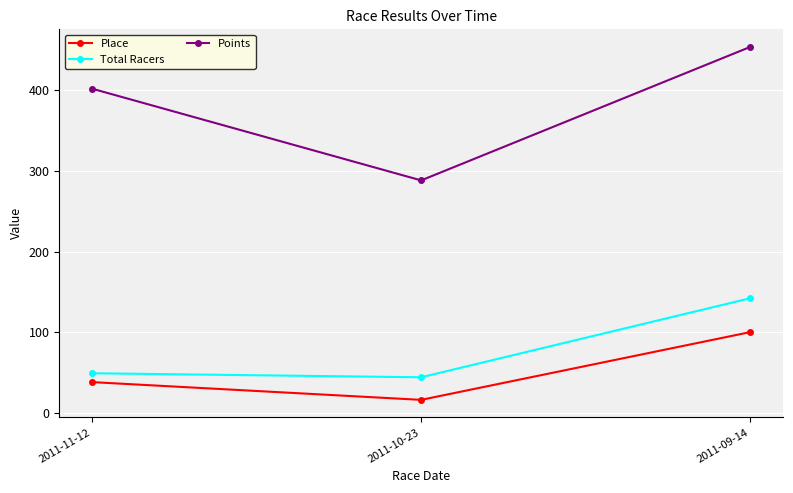

What is the difference between the Total Racers values at 2011-11-12 and 2011-09-14?

93.0